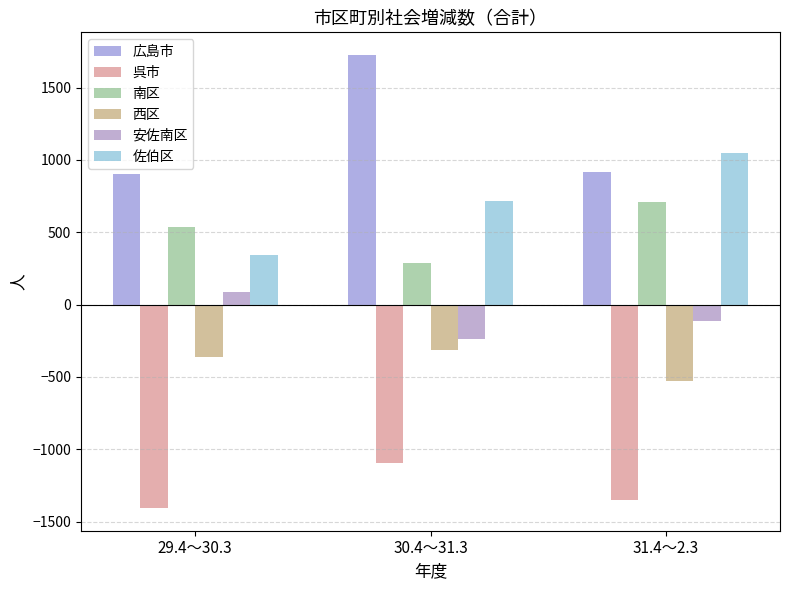

The value of 安佐南区 at 31.4～2.3 is -113. True or false?

True